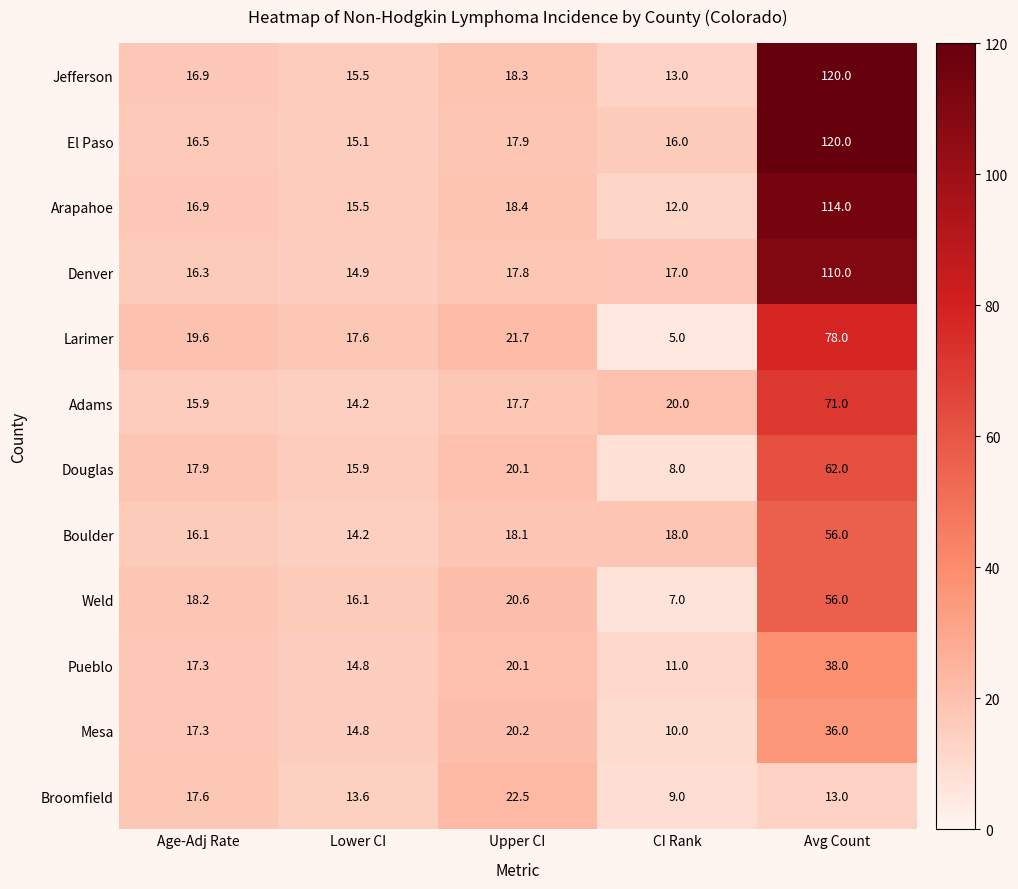

List the labels in order of Adams value, largest first.

Avg Count, CI Rank, Upper CI, Age-Adj Rate, Lower CI